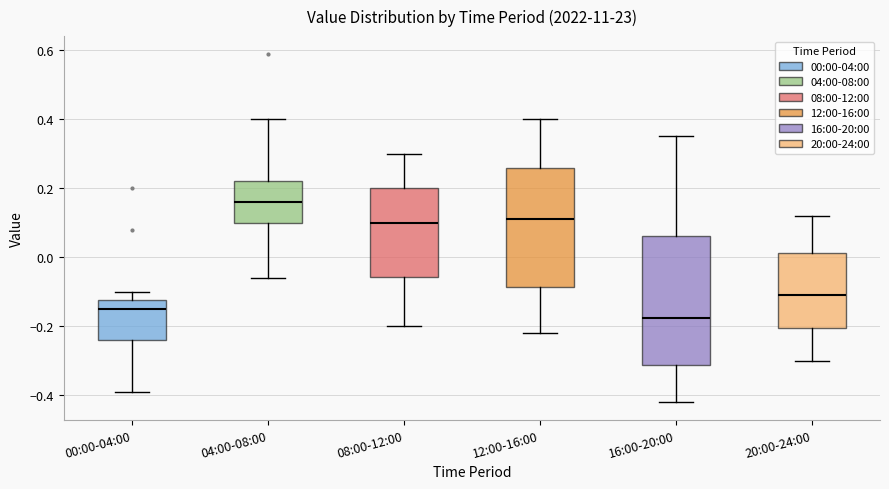

Comparing the boxes themselves (not the whiskers), which one is the tallest?

16:00-20:00